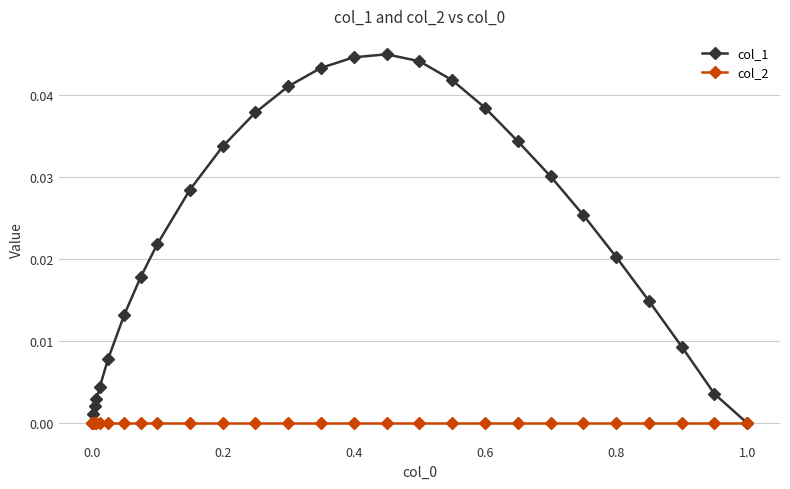

List the series in order of their overall mean, lowest first.

col_2, col_1